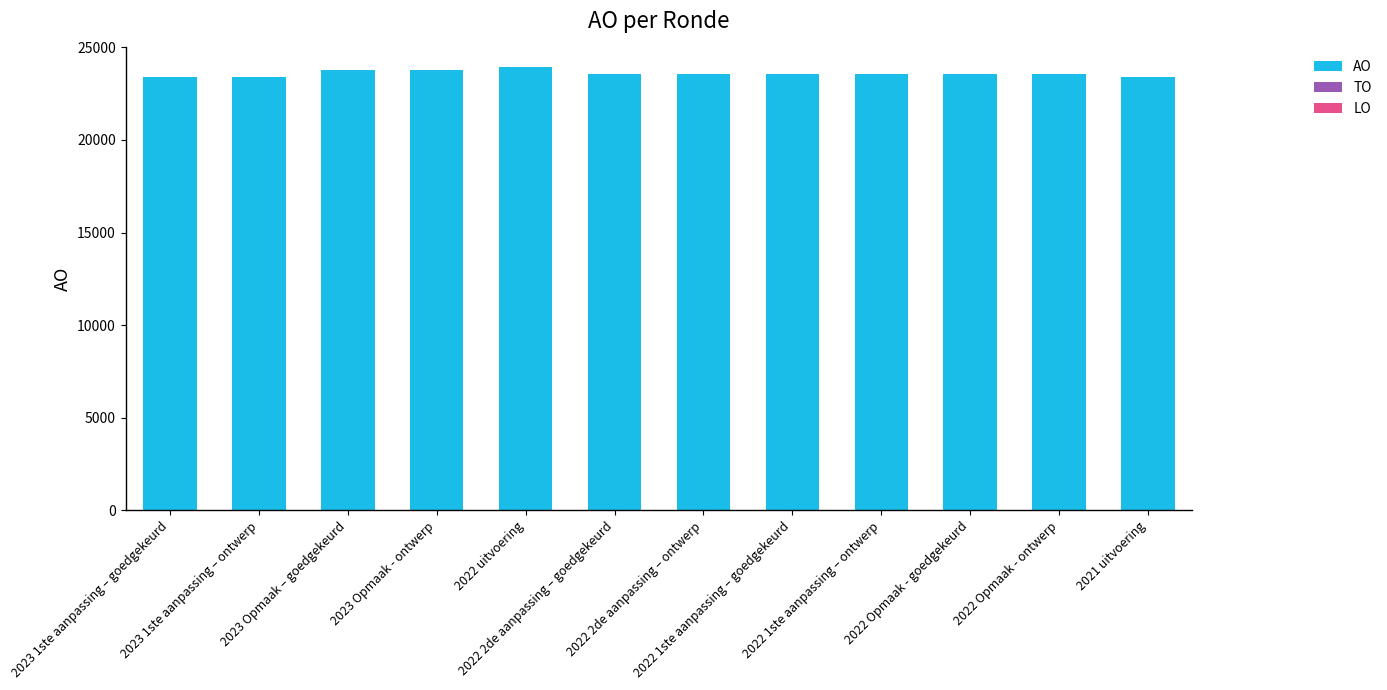

What position from the right is 2021 uitvoering?

1